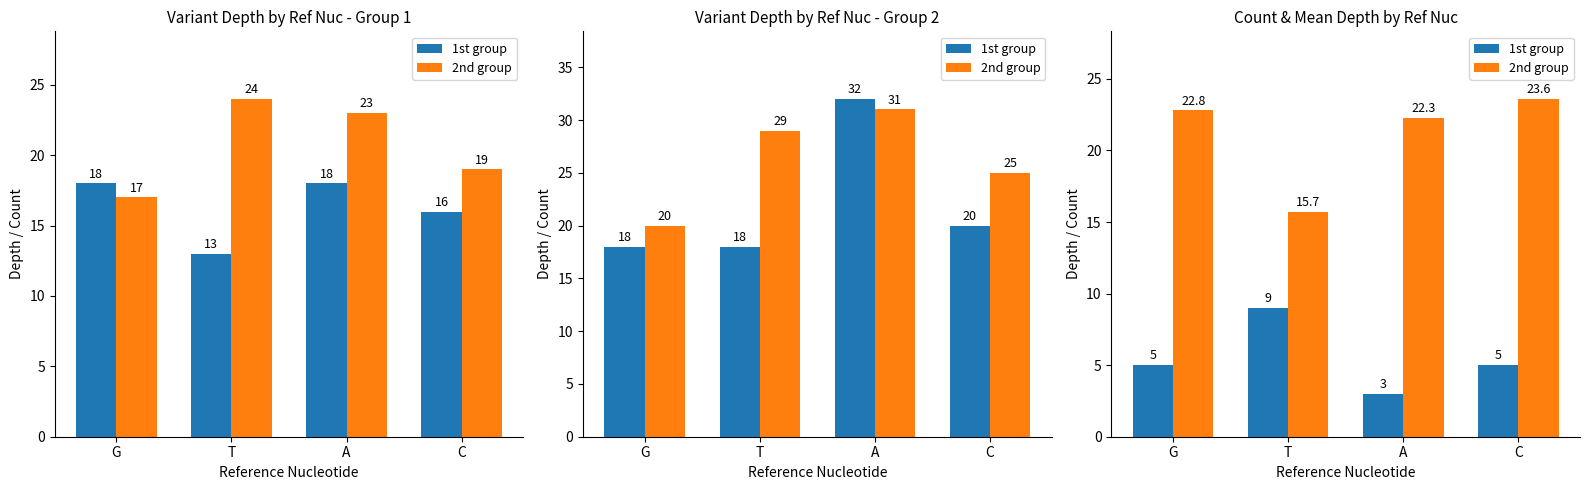

What is the sum of all 2nd group values?

84.4